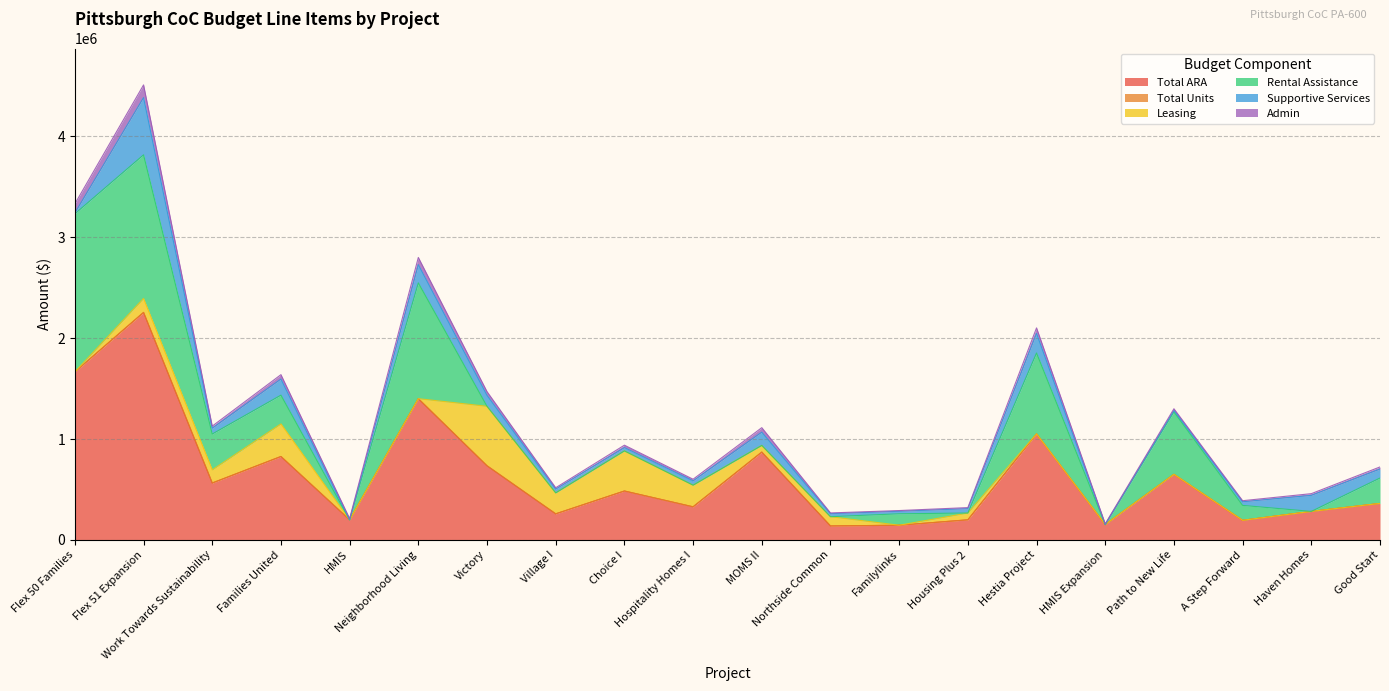

At which label does Admin first exceed 20498?

Flex 50 Families